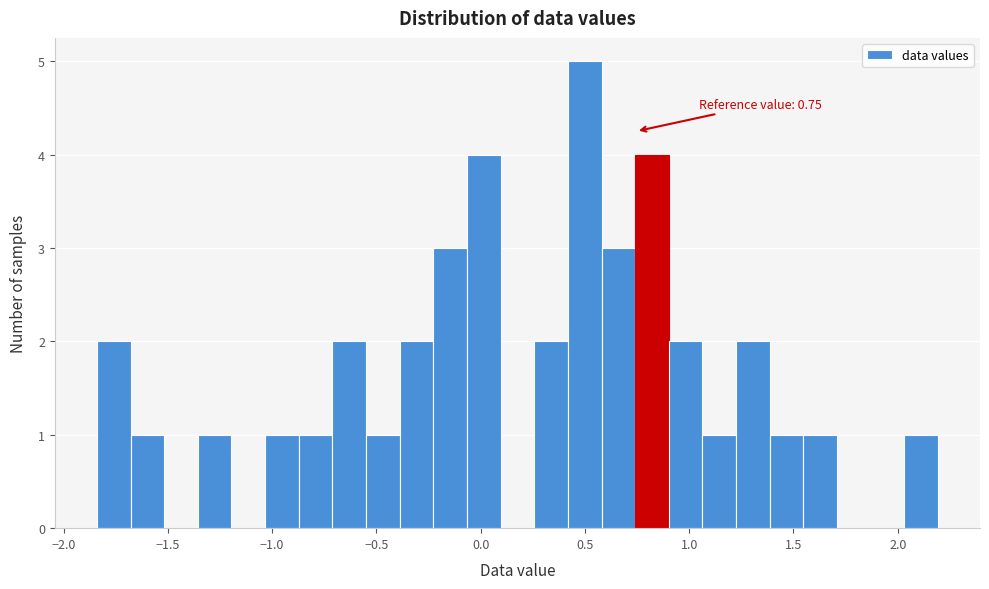

Read against the x-axis, roughly where is the centre of the tallest bar?

0.50